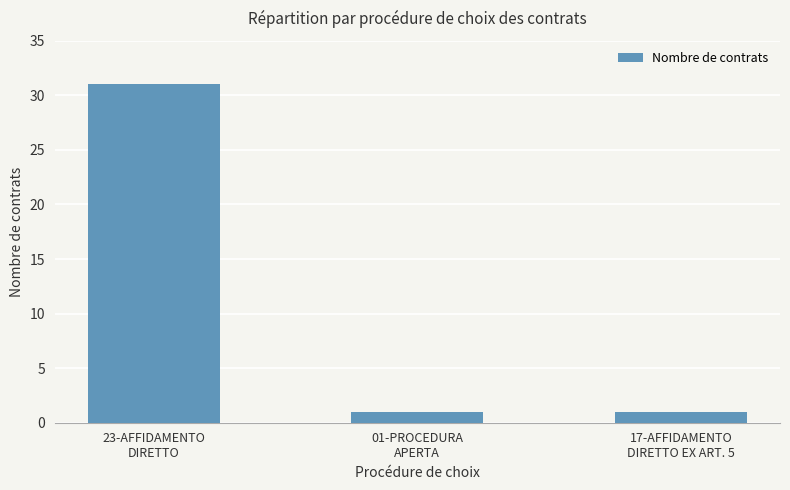

Which category has the highest value across all series?

23-AFFIDAMENTO
DIRETTO